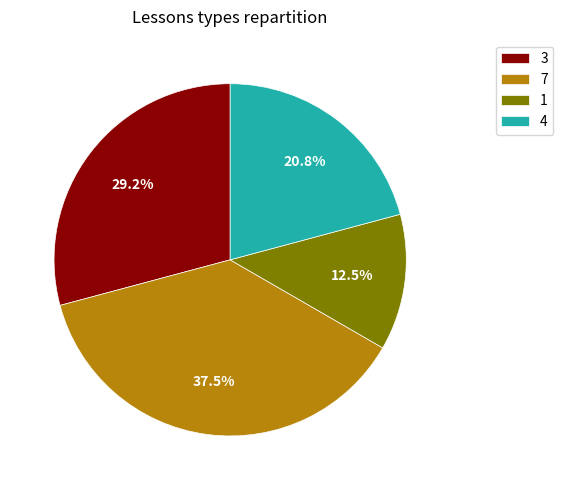

What is the smallest slice in the pie chart?

1